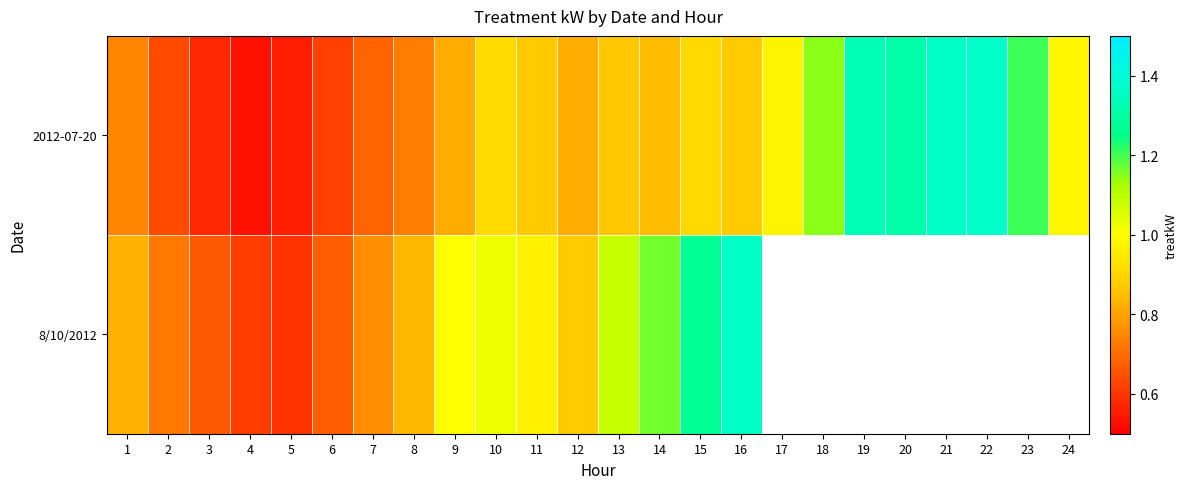

What is the lowest value of the 8/10/2012 series?

0.6